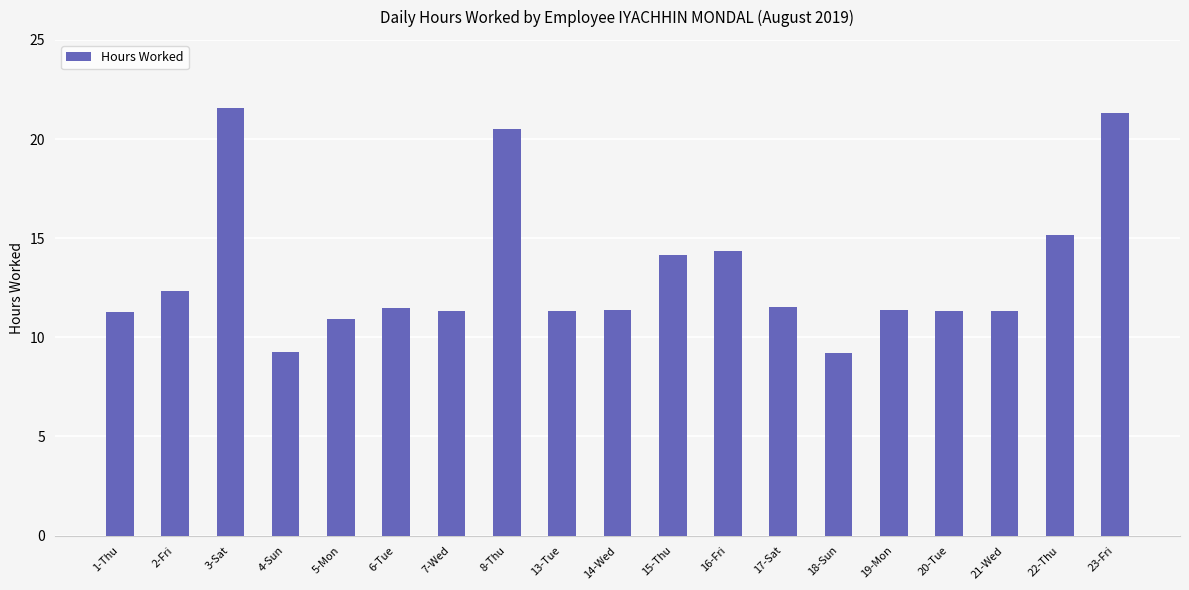

What position from the right is 13-Tue?

11